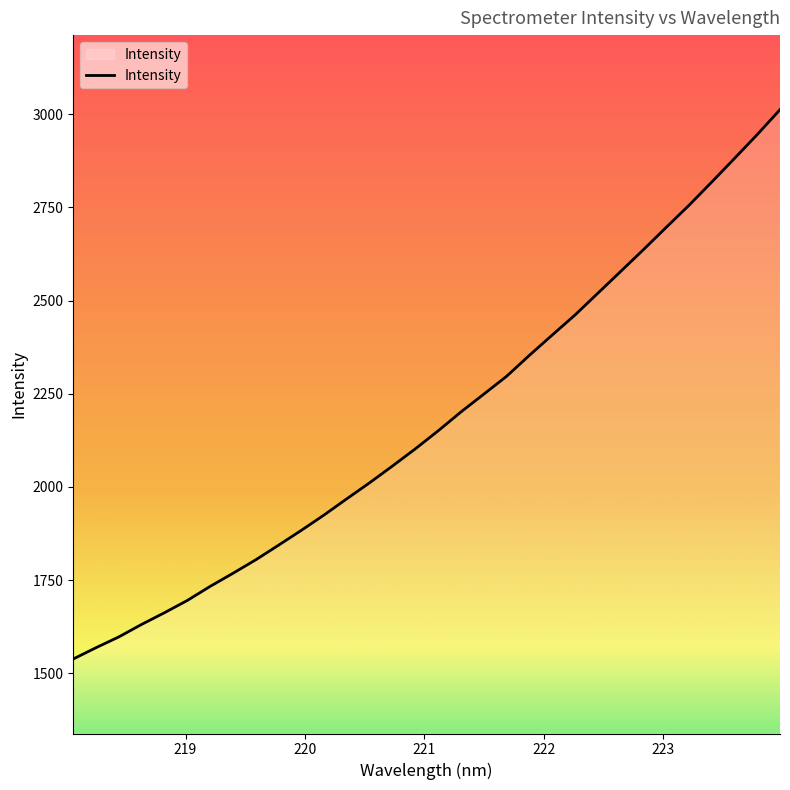

What is the difference between the maximum and minimum values?

1474.1